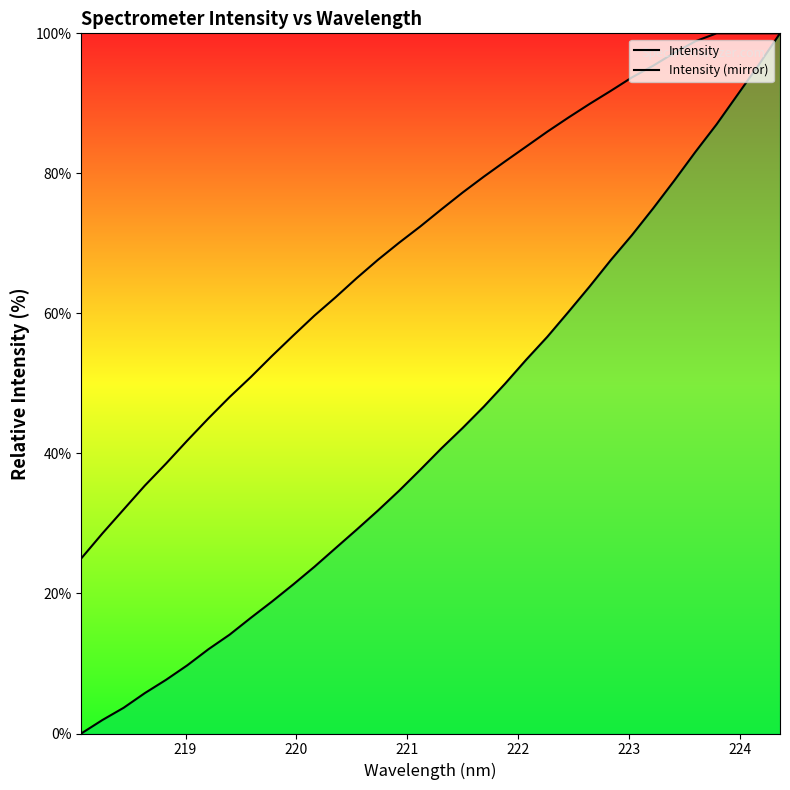

How many lines are shown in the chart?

2